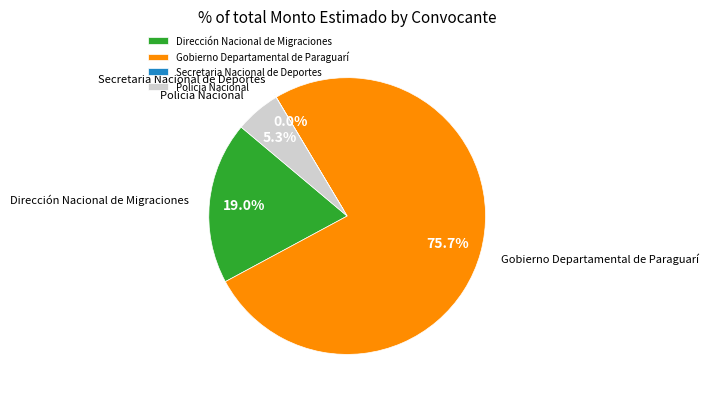

Which category accounts for the majority?

Gobierno Departamental de Paraguarí